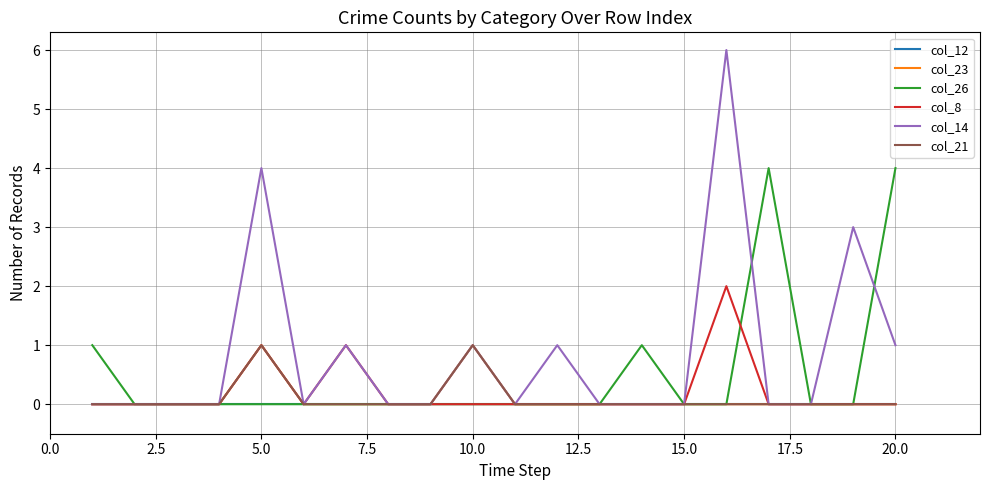

Does the chart have visible grid lines?

Yes